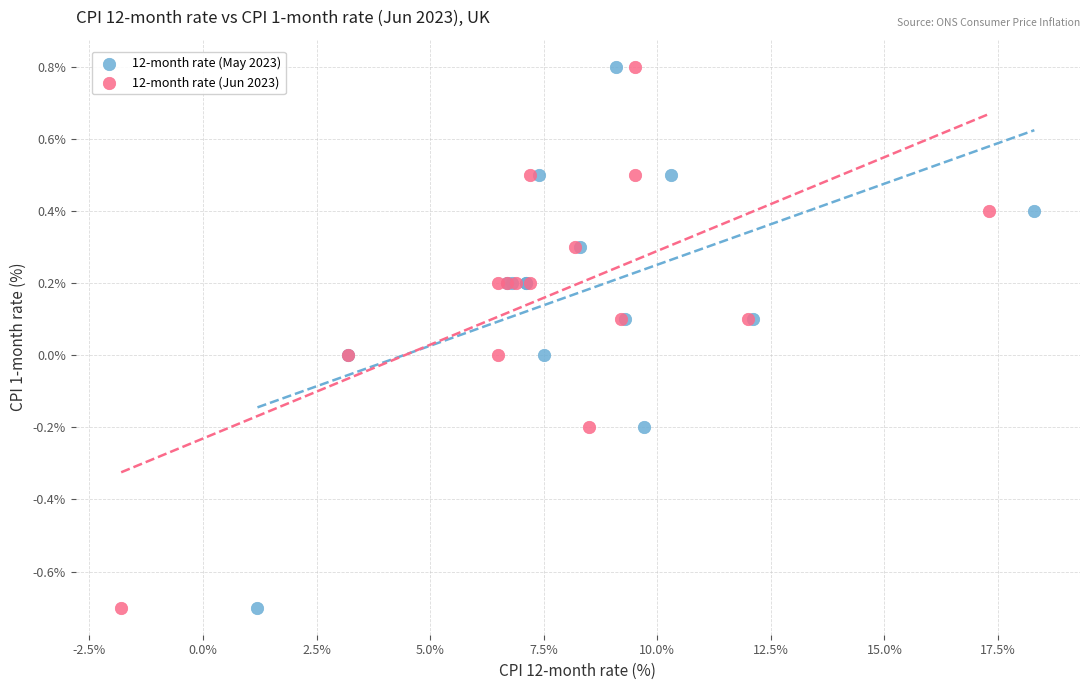

What are all the series names shown in the legend?

12-month rate (May 2023), 12-month rate (Jun 2023)